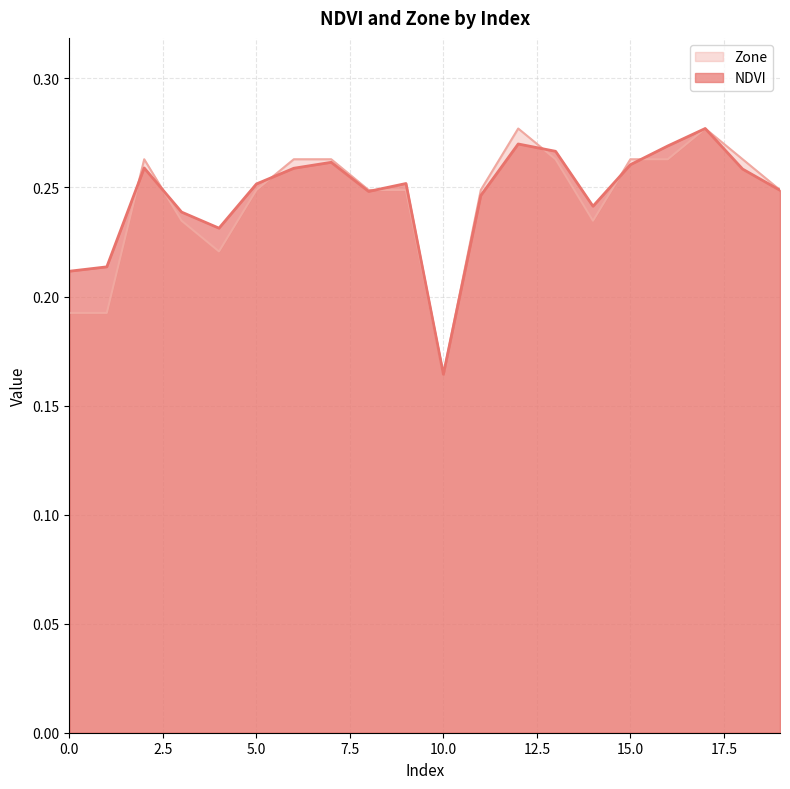

Reading left to right, transcribe all the data shown in this chart.

NDVI: 0=0.2	1=0.2	2=0.3	3=0.2	4=0.2	5=0.3	6=0.3	7=0.3	8=0.2	9=0.3	10=0.2	11=0.2	12=0.3	13=0.3	14=0.2	15=0.3	16=0.3	17=0.3	18=0.3	19=0.2
Zone: 0=0.2	1=0.2	2=0.3	3=0.2	4=0.2	5=0.2	6=0.3	7=0.3	8=0.2	9=0.2	10=0.2	11=0.2	12=0.3	13=0.3	14=0.2	15=0.3	16=0.3	17=0.3	18=0.3	19=0.2